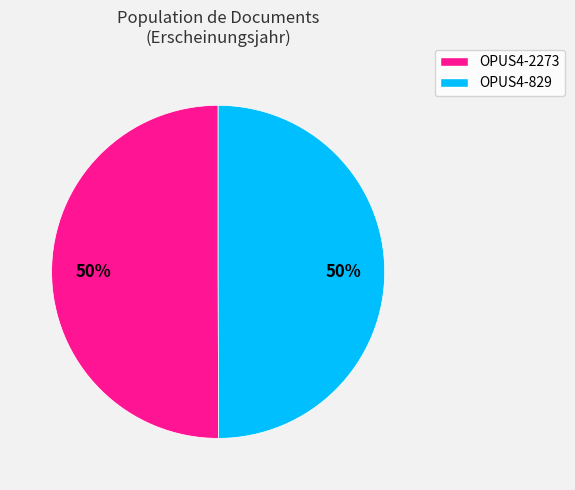

Approximately how many times larger is the value at OPUS4-2273 compared to OPUS4-829?

1.0